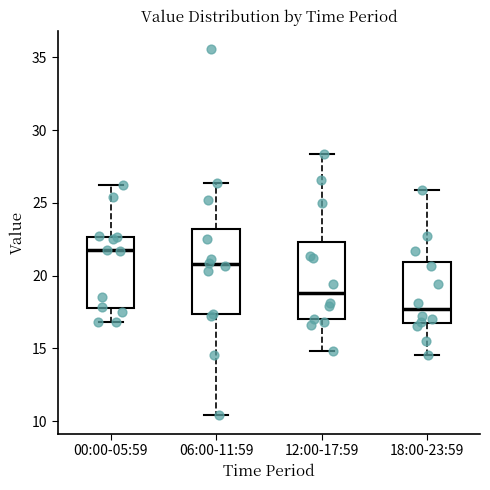

Reading left to right, read every box against the y-axis: the position of its median line, the range the box covers, and the ends of its whiskers. The values are not printed on the chart, so give them approximately, as read against the axis.

00:00-05:59: median 21.5, box 18.0 to 22.5, whiskers 17.0 to 26.5
06:00-11:59: median 21.0, box 17.5 to 23.0, whiskers 10.5 to 26.5
12:00-17:59: median 19.0, box 17.0 to 22.5, whiskers 15.0 to 28.5
18:00-23:59: median 17.5, box 16.5 to 21.0, whiskers 14.5 to 26.0